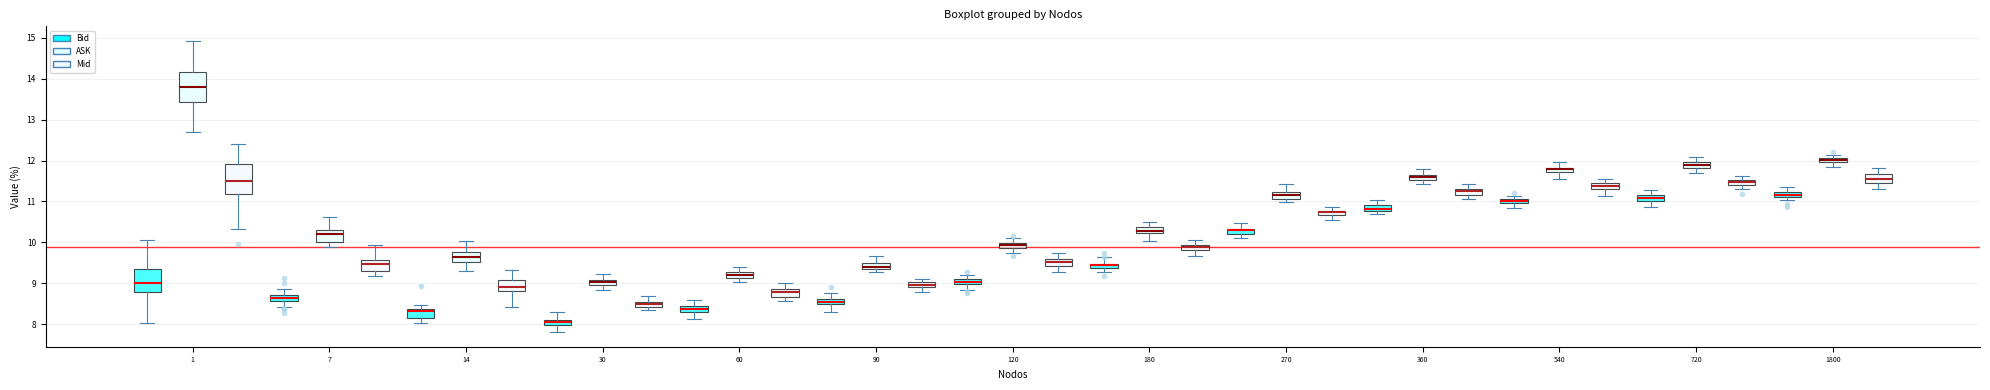

Which box's median line is the highest?

1 (ASK)